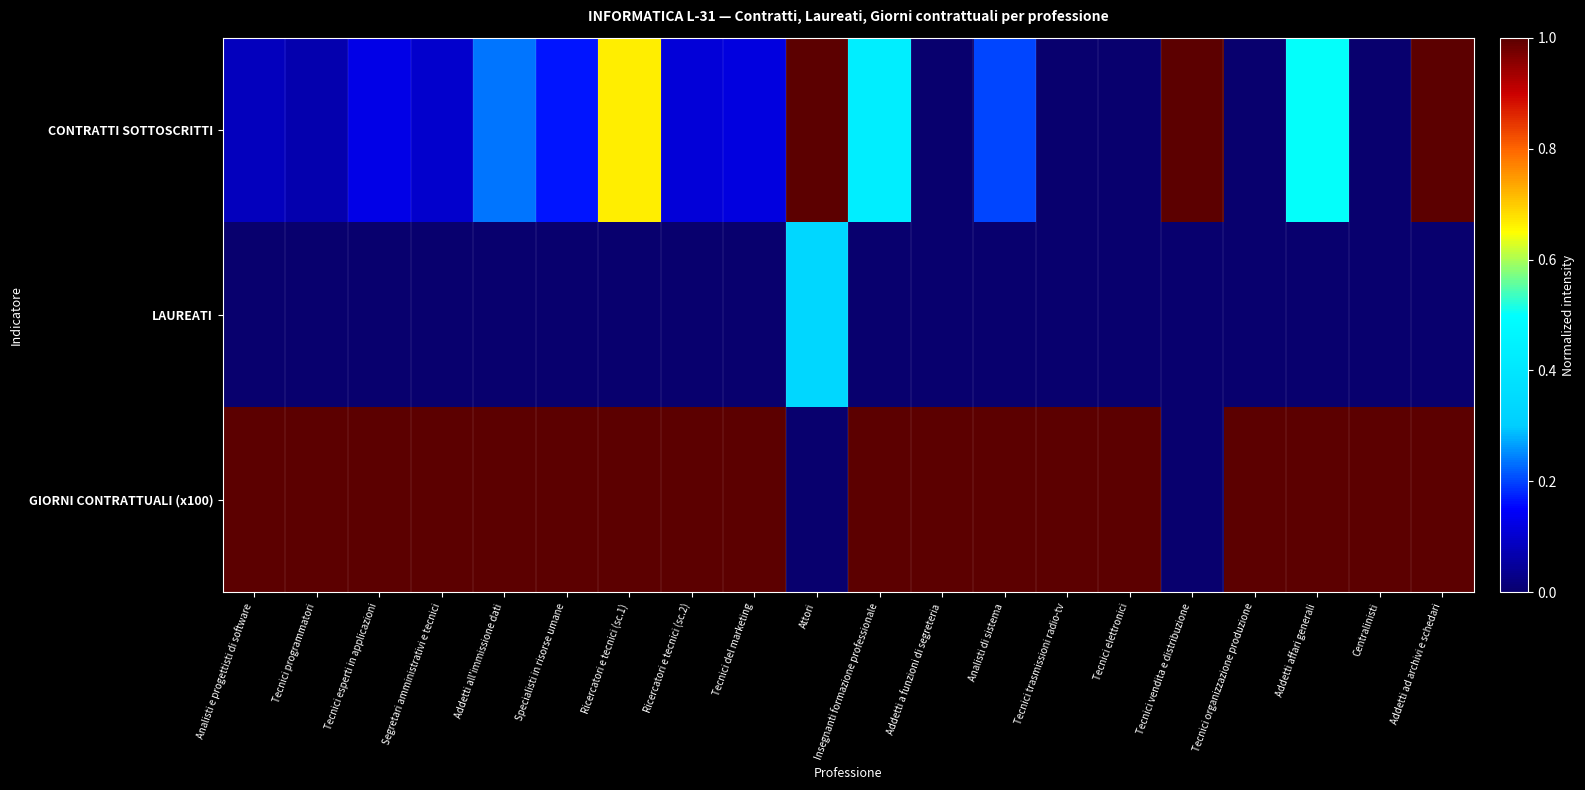

Reading right to left, what are all the values shown in this chart?

CONTRATTI SOTTOSCRITTI: Addetti ad archivi e schedari=1.0	Centralinisti=0.0	Addetti affari generali=0.5	Tecnici organizzazione produzione=0.0	Tecnici vendita e distribuzione=1.0	Tecnici elettronici=0.0	Tecnici trasmissioni radio-tv=0.0	Analisti di sistema=0.2	Addetti a funzioni di segreteria=0.0	Insegnanti formazione professionale=0.4	Attori=1.0	Tecnici del marketing=0.1	Ricercatori e tecnici (sc.2)=0.1	Ricercatori e tecnici (sc.1)=0.7	Specialisti in risorse umane=0.2	Addetti all'immissione dati=0.2	Segretari amministrativi e tecnici=0.1	Tecnici esperti in applicazioni=0.1	Tecnici programmatori=0.1	Analisti e progettisti di software=0.1
LAUREATI: Addetti ad archivi e schedari=0.0	Centralinisti=0.0	Addetti affari generali=0.0	Tecnici organizzazione produzione=0.0	Tecnici vendita e distribuzione=0.0	Tecnici elettronici=0.0	Tecnici trasmissioni radio-tv=0.0	Analisti di sistema=0.0	Addetti a funzioni di segreteria=0.0	Insegnanti formazione professionale=0.0	Attori=0.3	Tecnici del marketing=0.0	Ricercatori e tecnici (sc.2)=0.0	Ricercatori e tecnici (sc.1)=0.0	Specialisti in risorse umane=0.0	Addetti all'immissione dati=0.0	Segretari amministrativi e tecnici=0.0	Tecnici esperti in applicazioni=0.0	Tecnici programmatori=0.0	Analisti e progettisti di software=0.0
GIORNI CONTRATTUALI (x100): Addetti ad archivi e schedari=1.0	Centralinisti=1.0	Addetti affari generali=1.0	Tecnici organizzazione produzione=1.0	Tecnici vendita e distribuzione=0.0	Tecnici elettronici=1.0	Tecnici trasmissioni radio-tv=1.0	Analisti di sistema=1.0	Addetti a funzioni di segreteria=1.0	Insegnanti formazione professionale=1.0	Attori=0.0	Tecnici del marketing=1.0	Ricercatori e tecnici (sc.2)=1.0	Ricercatori e tecnici (sc.1)=1.0	Specialisti in risorse umane=1.0	Addetti all'immissione dati=1.0	Segretari amministrativi e tecnici=1.0	Tecnici esperti in applicazioni=1.0	Tecnici programmatori=1.0	Analisti e progettisti di software=1.0